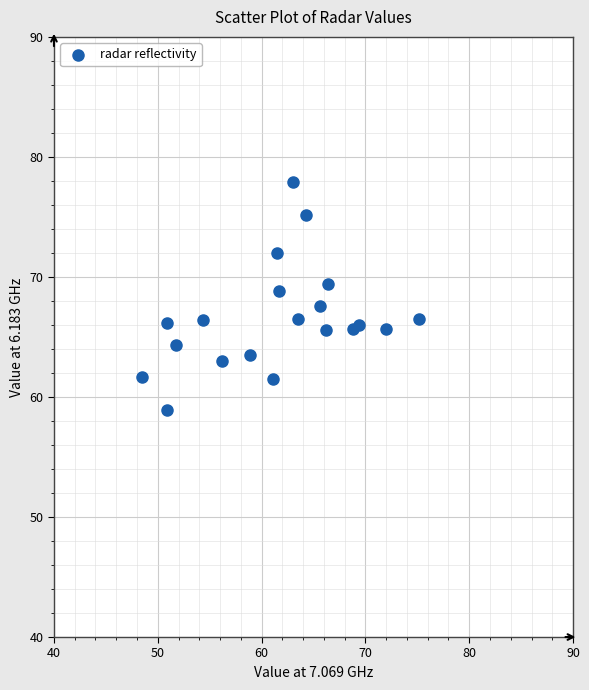

What is the range of Y values (max minus min)?

19.0